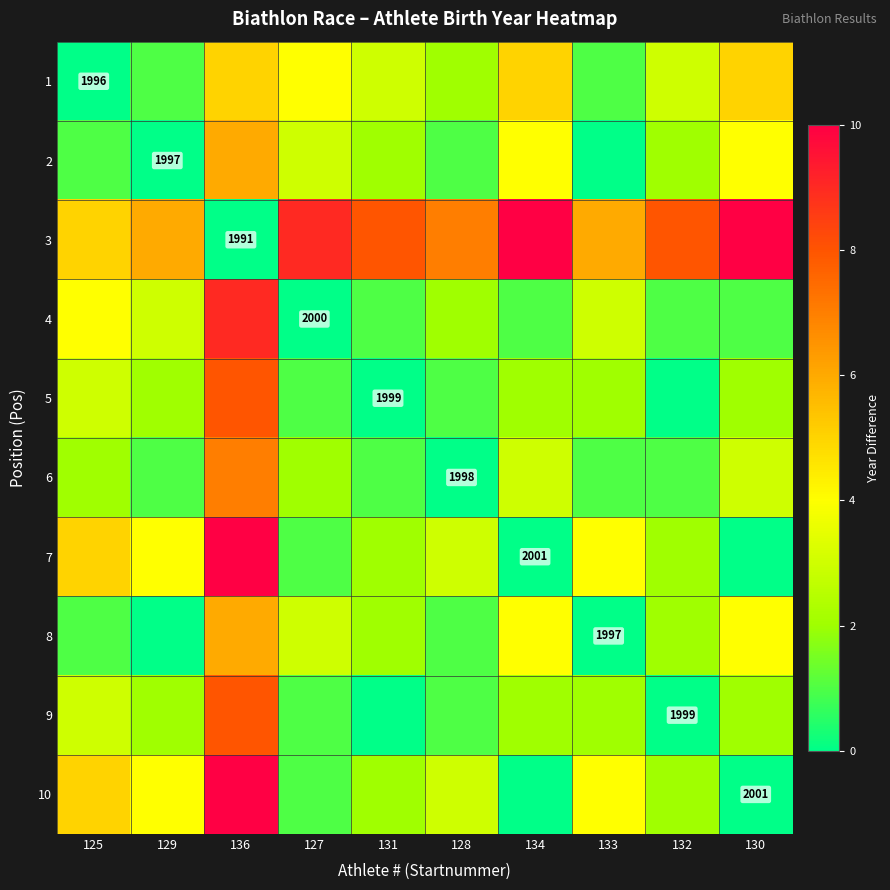

The value of 10 at 130 is 2001. True or false?

True